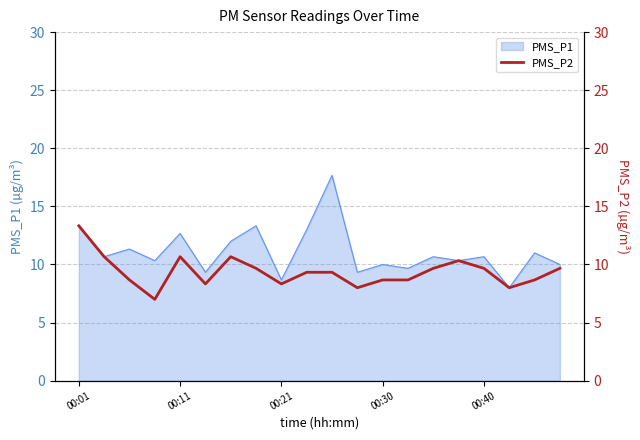

Approximately how many times larger is the value at 10 compared to 00:40?

0.9